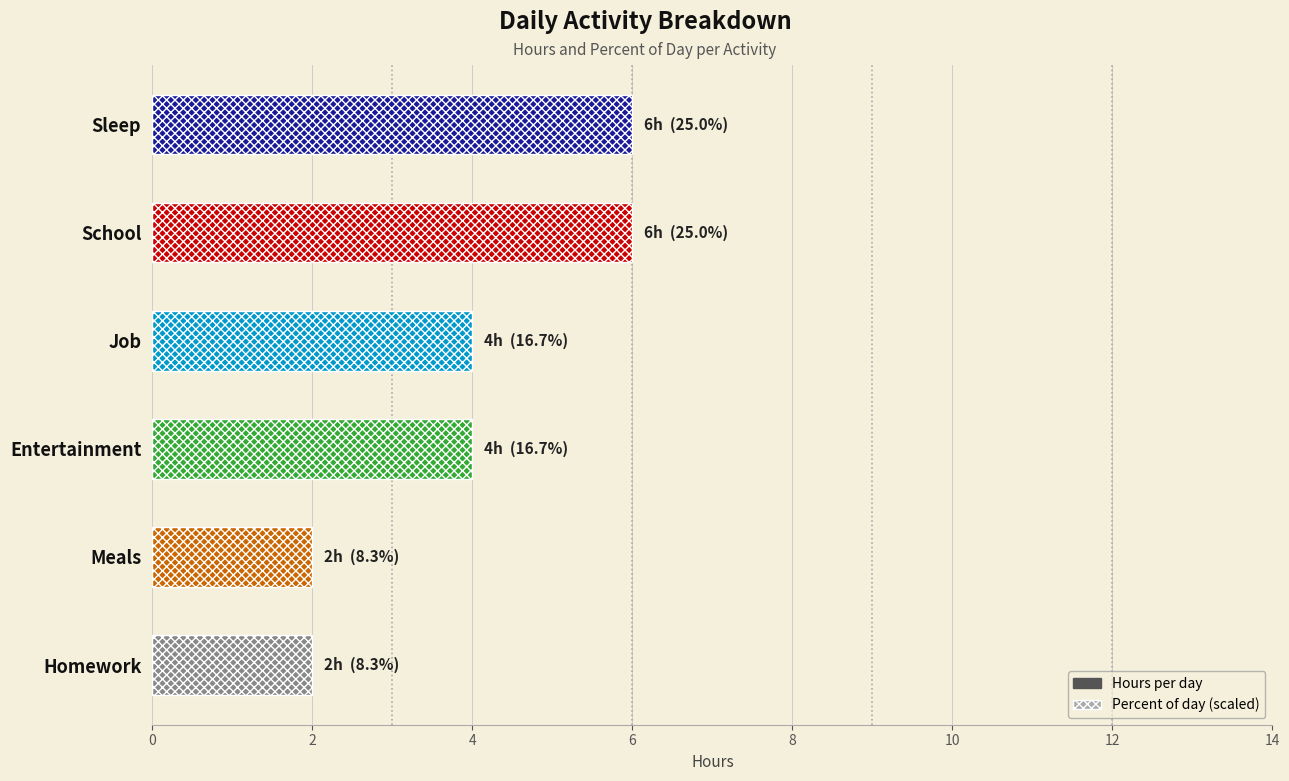

The value of HOURS at Meals is 2. True or false?

True